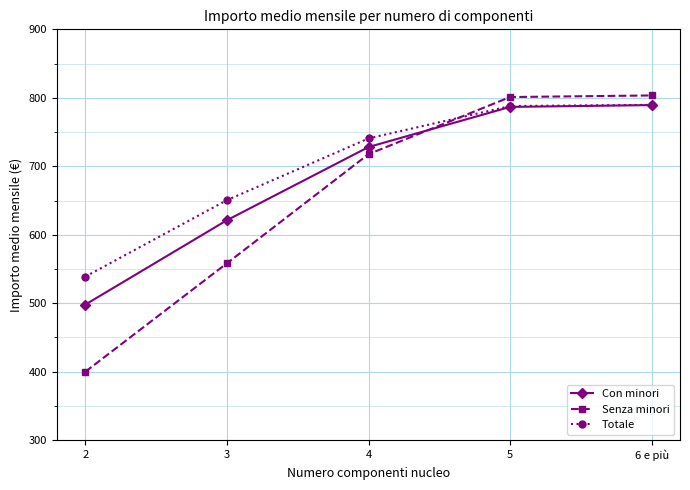

True or false: Con minori has more than 2 interior local peaks.

False